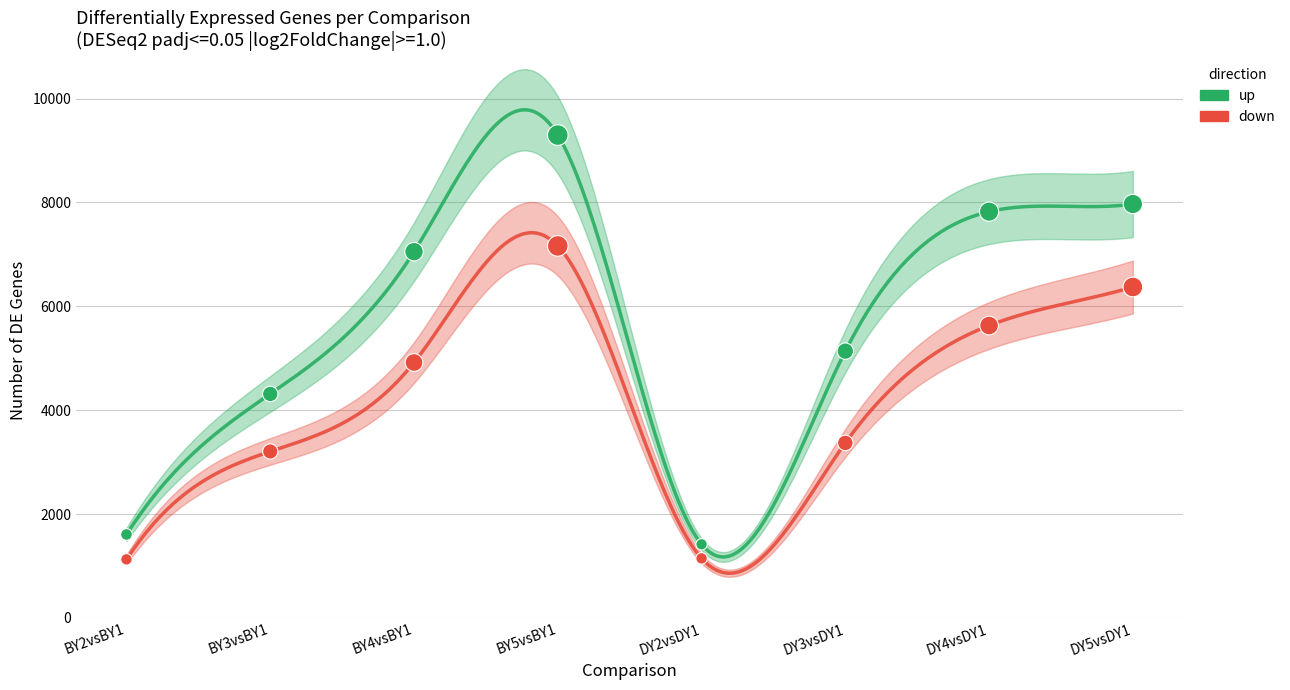

What is the total value across all series at BY2vsBY1?

2733